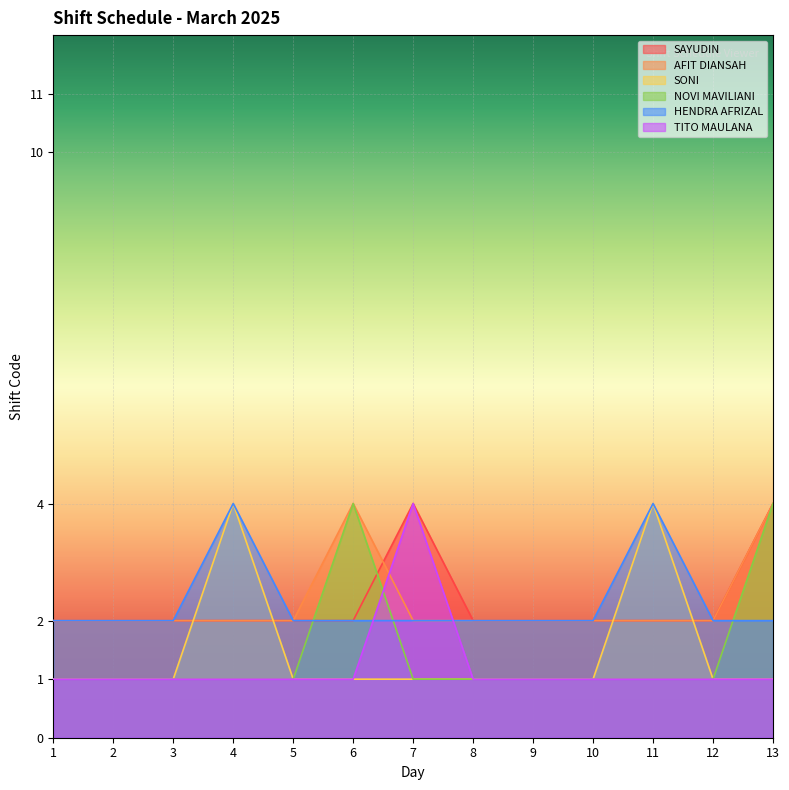

The SONI series shows 1 at 13. True or false?

True